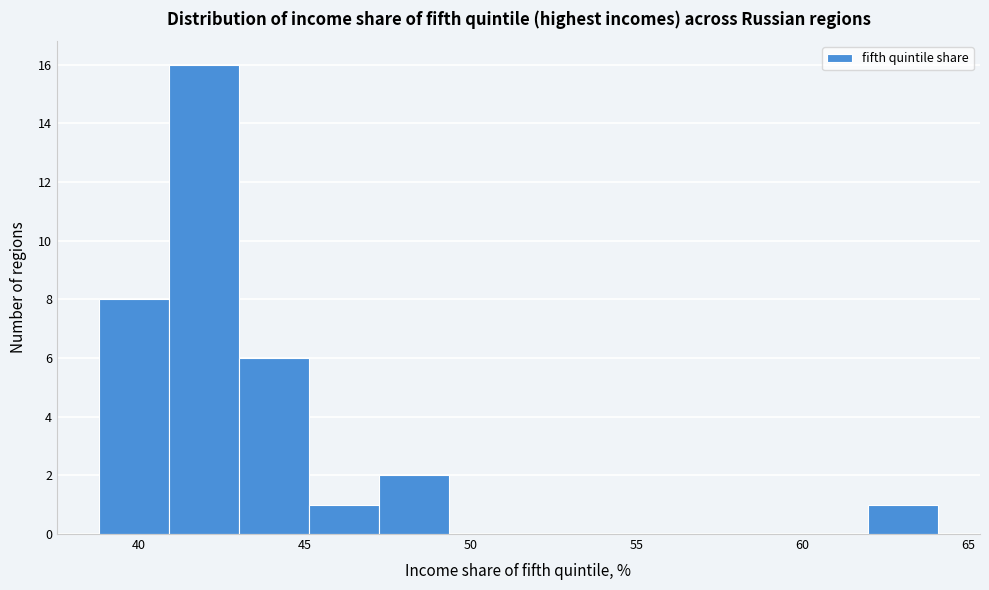

Reading left to right, transcribe this chart: for each bar, give the range it covers on the x-axis and its height. Neither the bar edges nor the heights are printed on the chart, so give them approximately, as read against the axes.

39.0 to 41.0: 8
41.0 to 43.0: 16
43.0 to 45.0: 6
45.0 to 47.0: 1
47.0 to 49.5: 2
49.5 to 51.5: 0
51.5 to 53.5: 0
53.5 to 55.5: 0
55.5 to 58.0: 0
58.0 to 60.0: 0
60.0 to 62.0: 0
62.0 to 64.0: 1